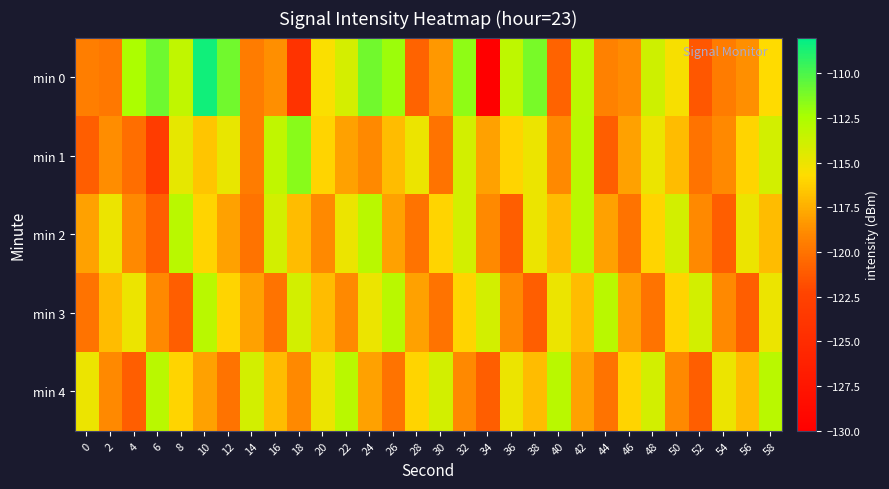

Count the number of categories in the chart.

30